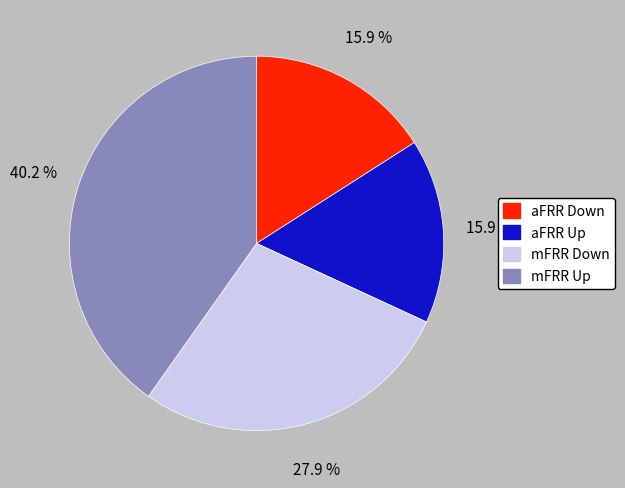

True or false: mFRR Down accounts for 16% of the total.

False